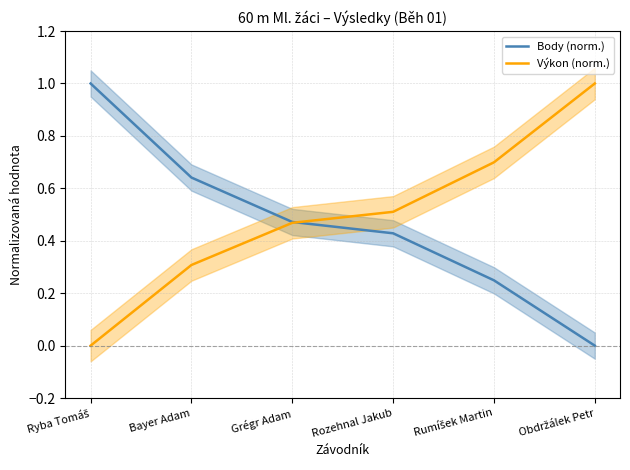

Is this an area chart (filled region under the line)?

No